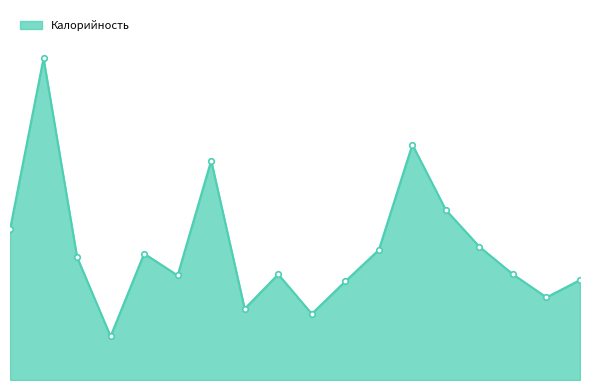

How many data points are less than 107?

9